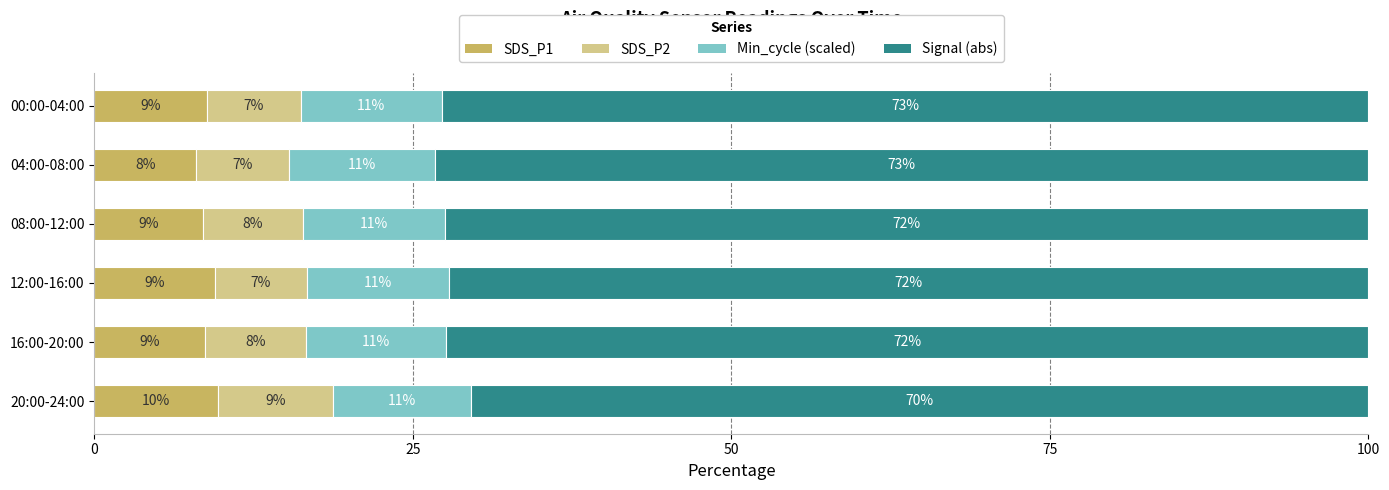

What is the total value across all series at 20:00-24:00?

100.0